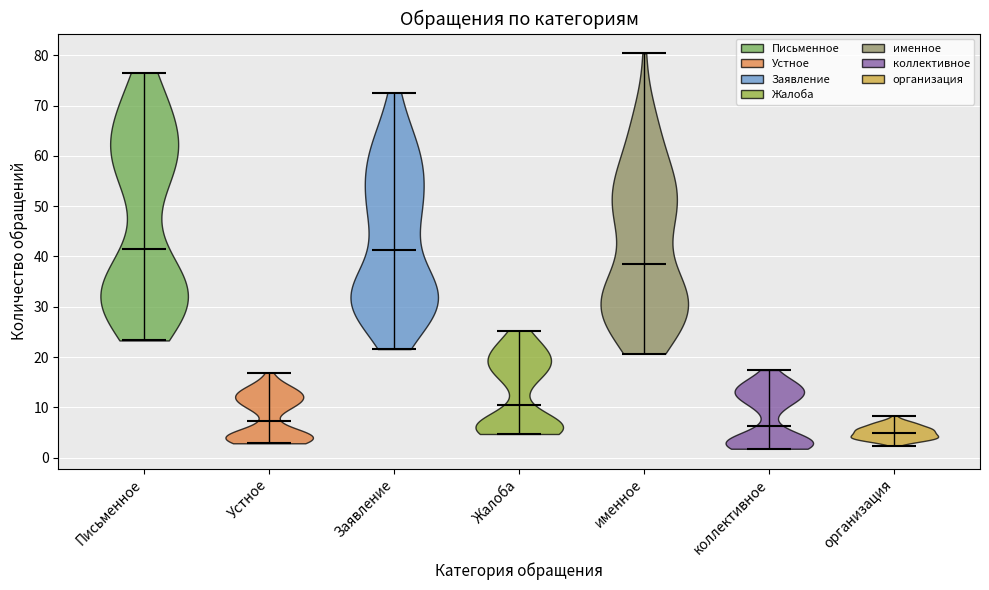

Reading left to right, read every violin against the y-axis: where its median line is, and the lowest and highest points it reaches. The values are not printed on the chart, so give them approximately, as read against the axis.

Письменное: median line 41, lowest point 23, highest point 77
Устное: median line 7, lowest point 3, highest point 17
Заявление: median line 41, lowest point 22, highest point 73
Жалоба: median line 10, lowest point 5, highest point 25
именное: median line 39, lowest point 21, highest point 80
коллективное: median line 6, lowest point 2, highest point 17
организация: median line 5, lowest point 2, highest point 8